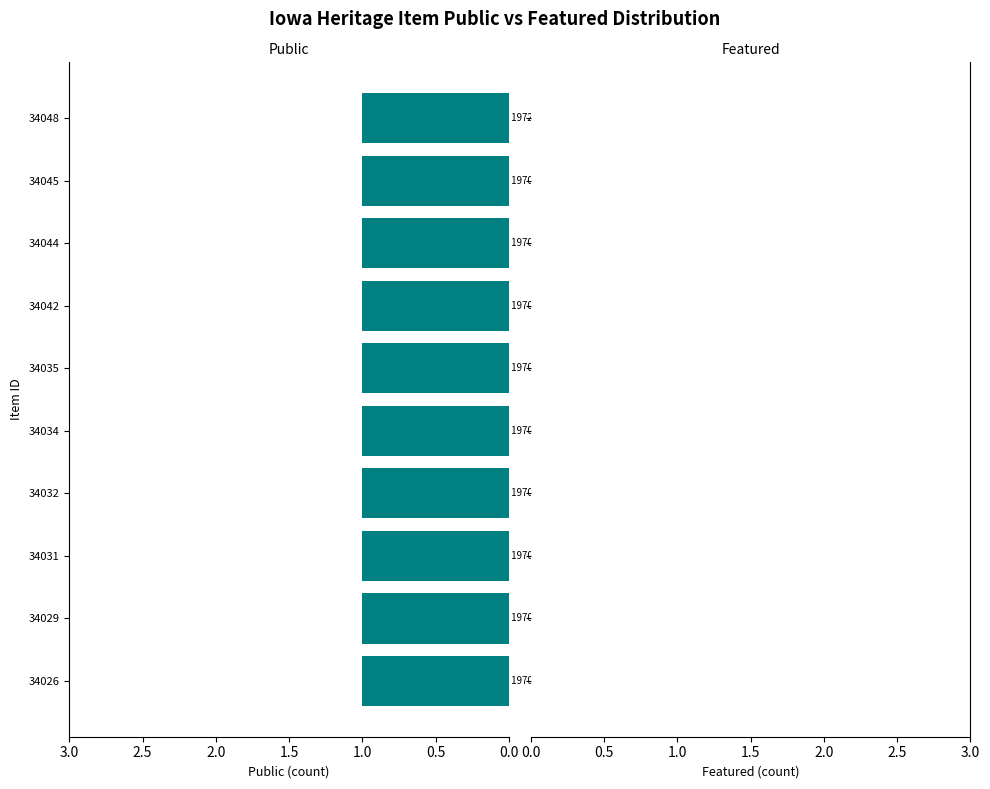

Is the value of public at 34031 greater than the value of featured at 34031?

Yes